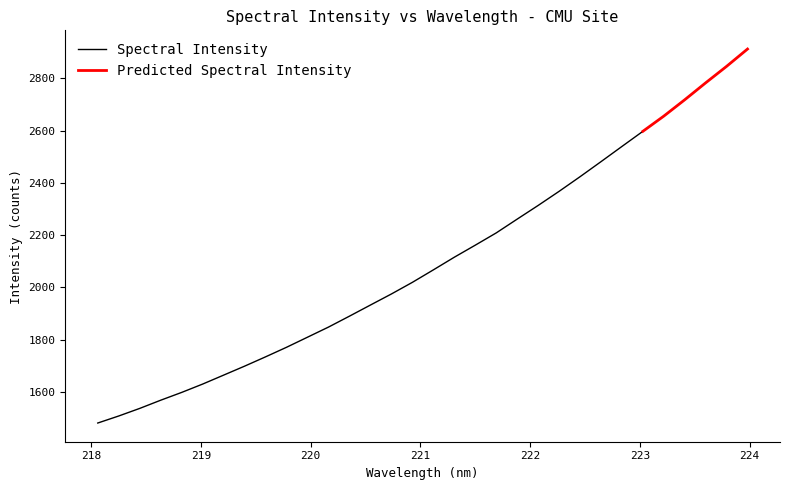

Reading right to left, extract all data points from this chart.

223.9802=2912.2	223.7895=2845.9	223.5987=2782.7	223.408=2717.9	223.2172=2655.4	223.0264=2597.1	222.8355=2539.2	222.6447=2480.9	222.4538=2423.3	222.263=2367.4	222.0721=2313.4	221.8812=2261.1	221.6902=2208.3	221.4993=2161.4	221.3083=2115.3	221.1174=2066.8	220.9264=2019.1	220.7354=1974.6	220.5444=1932.3	220.3533=1889.8	220.1623=1848.0	219.9712=1809.3	219.7801=1770.7	219.589=1734.0	219.3979=1698.4	219.2067=1664.0	219.0156=1629.8	218.8244=1597.9	218.6332=1568.0	218.442=1536.6	218.2508=1507.6	218.0596=1480.7